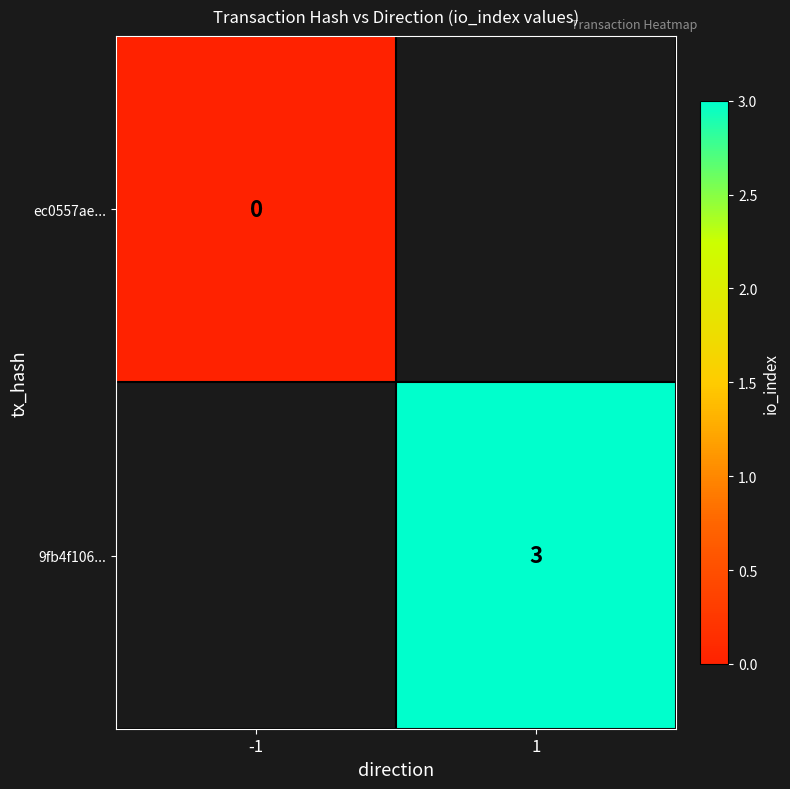

The 9fb4f106... series shows 3 at 1. True or false?

True